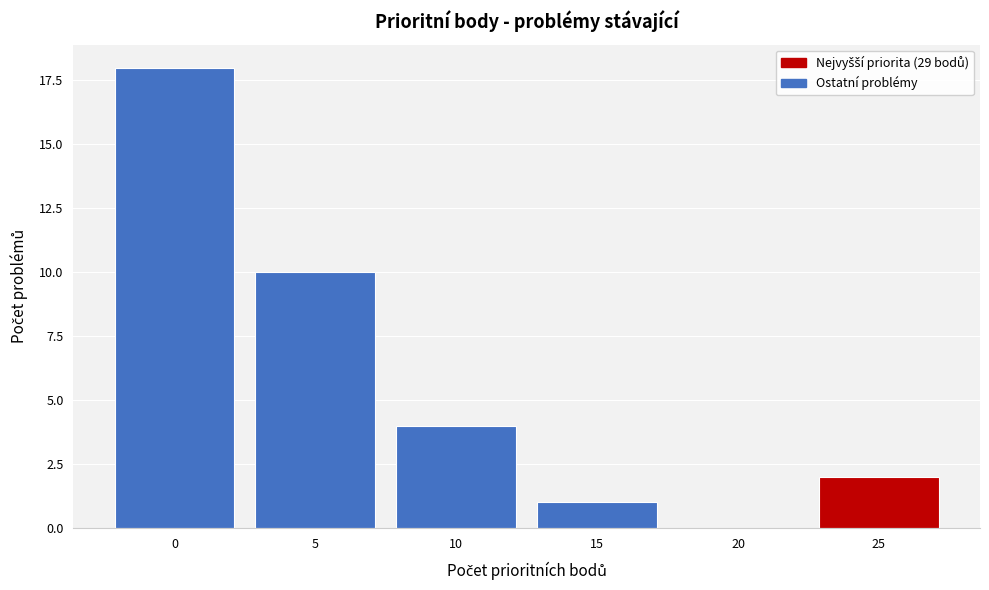

Reading left to right, list all the values displayed in this chart.

0=18	5=10	10=4	15=1	20=0	25=2